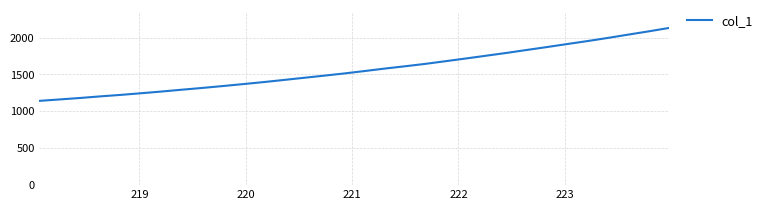

What is the greatest value displayed?

2129.6